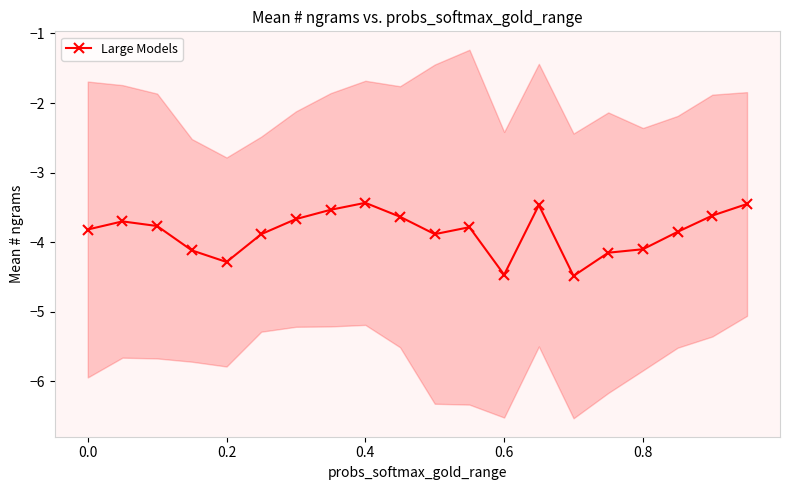

True or false: the data has more than 2 interior local peaks.

True